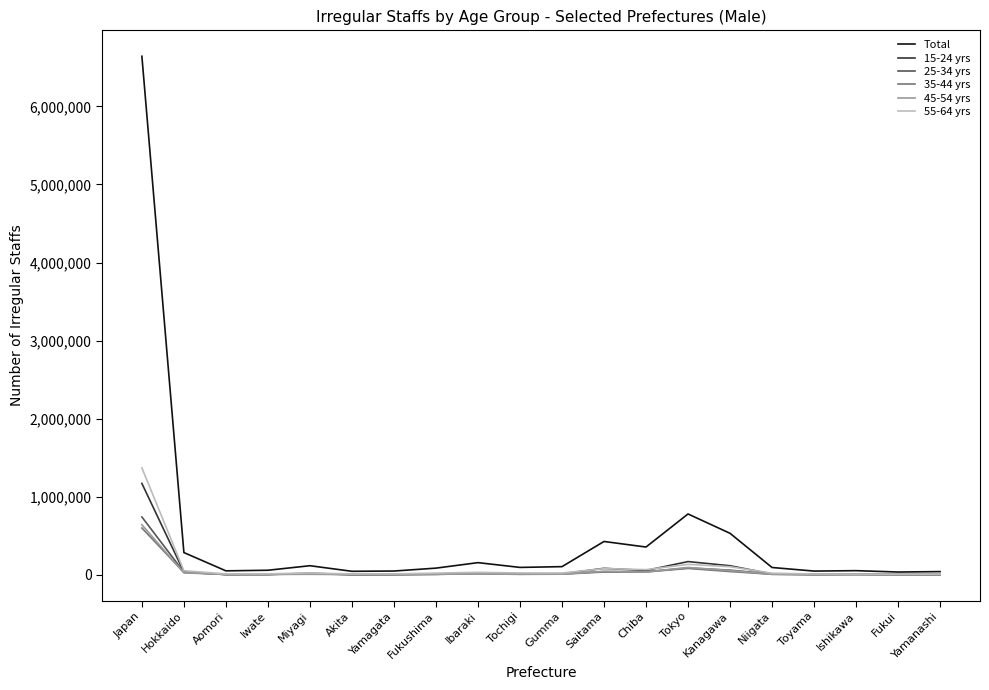

At which category is the sum across all series the highest?

Japan